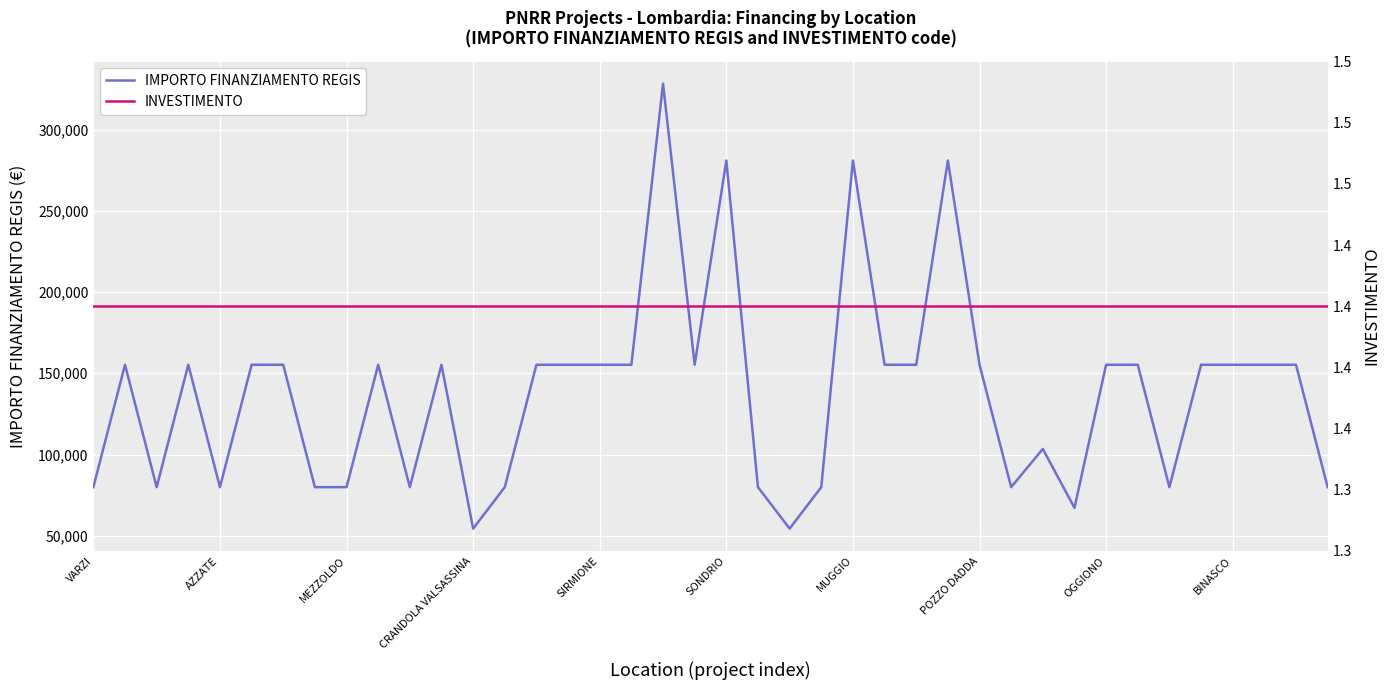

Is it true that IMPORTO FINANZIAMENTO REGIS equals 280932 at MUGGIO?

True